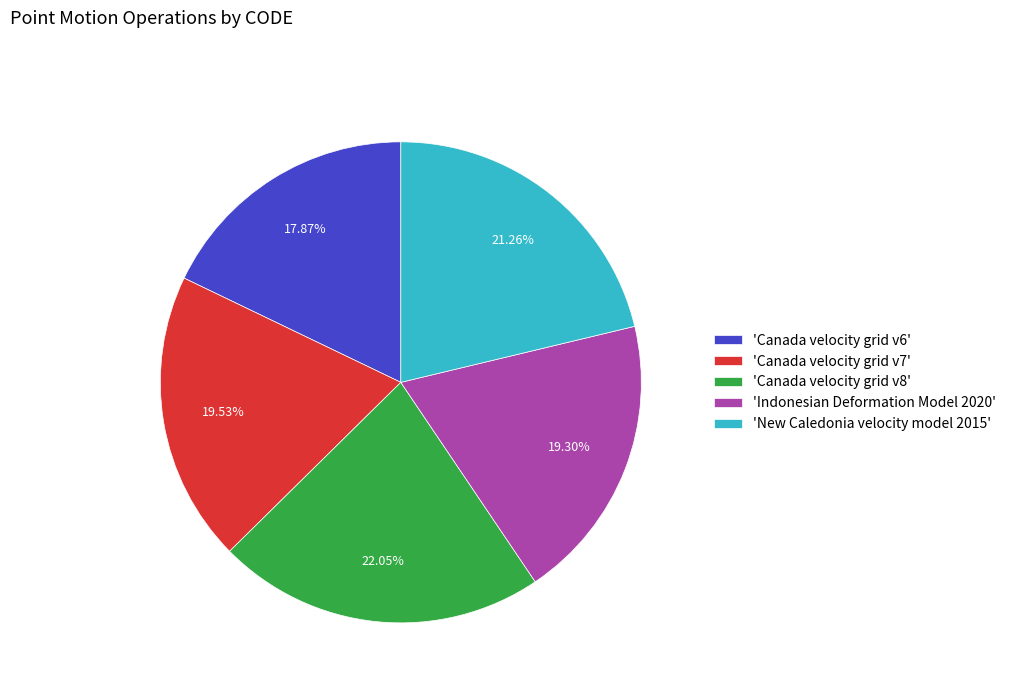

What is the ratio of the value at 'Canada velocity grid v7' to the value at 'Canada velocity grid v8'?

0.9